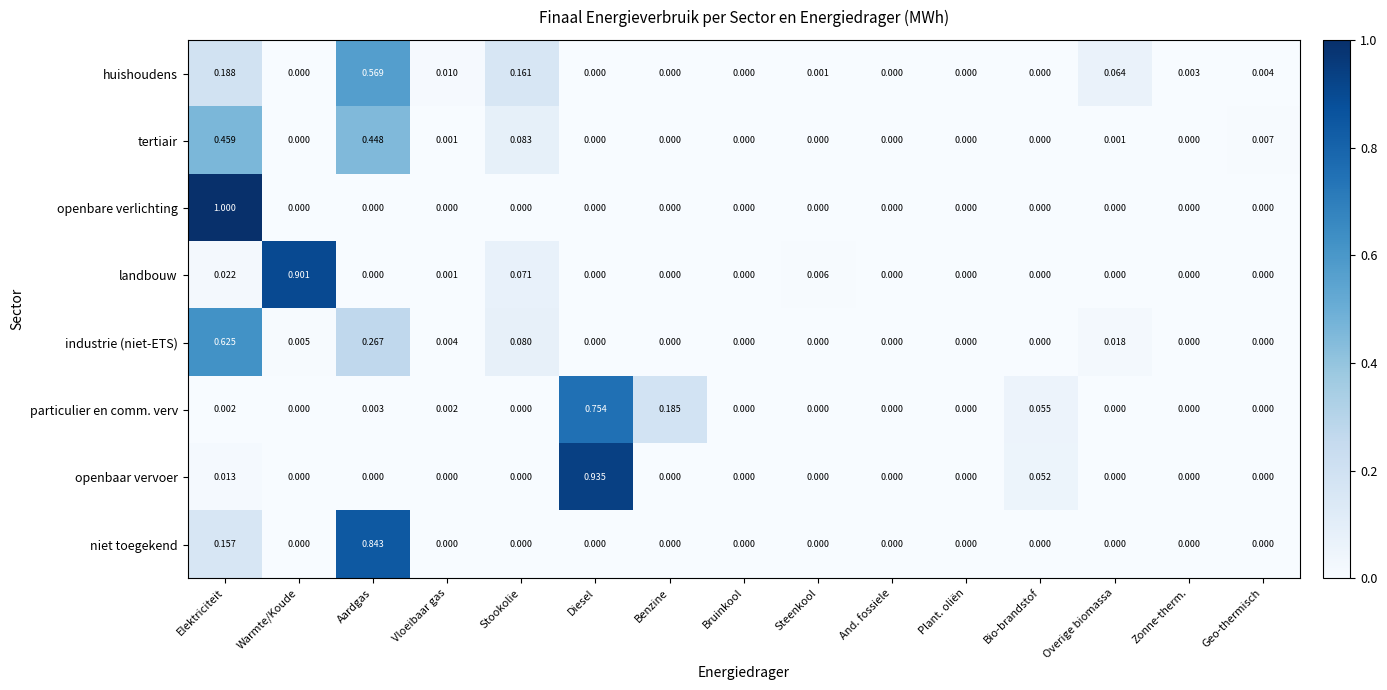

How many categories are shown in the chart?

15